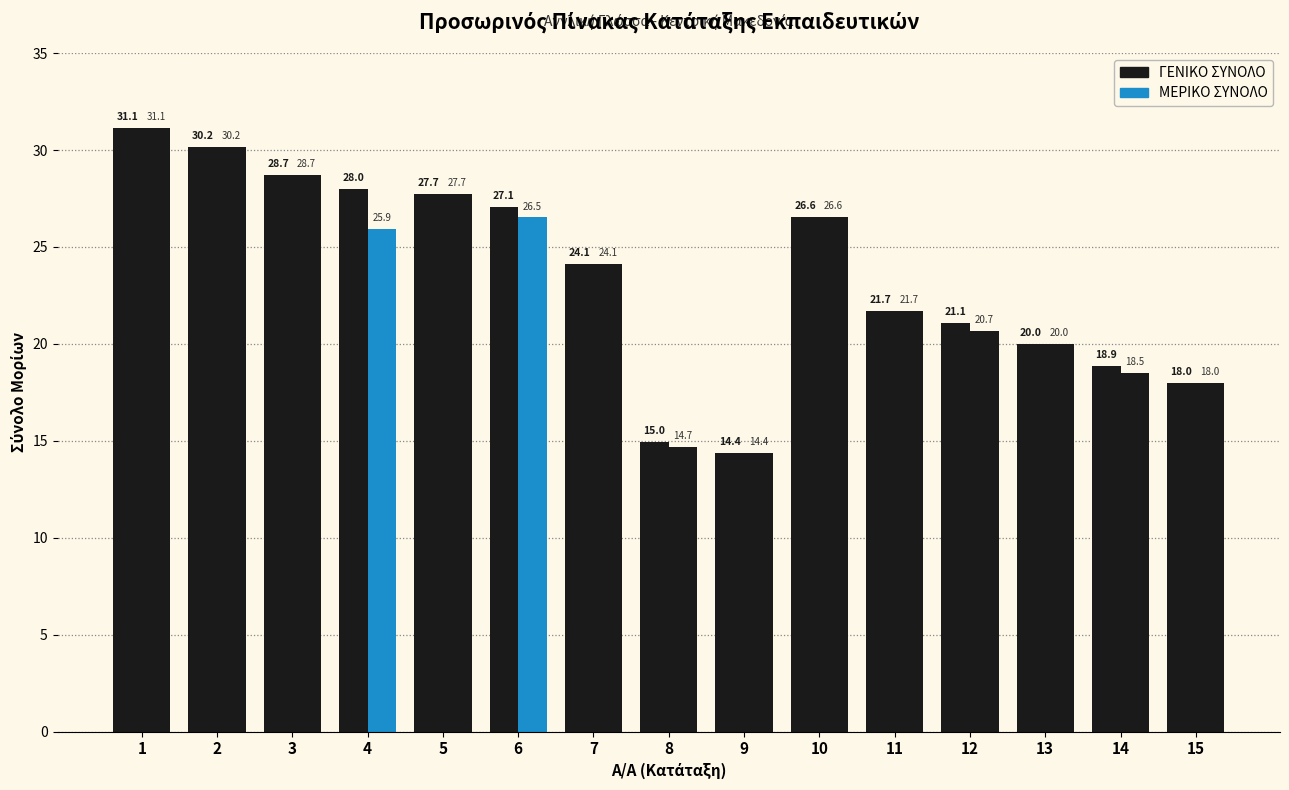

How many values in the ΓΕΝΙΚΟ ΣΥΝΟΛΟ series are below 24?

7